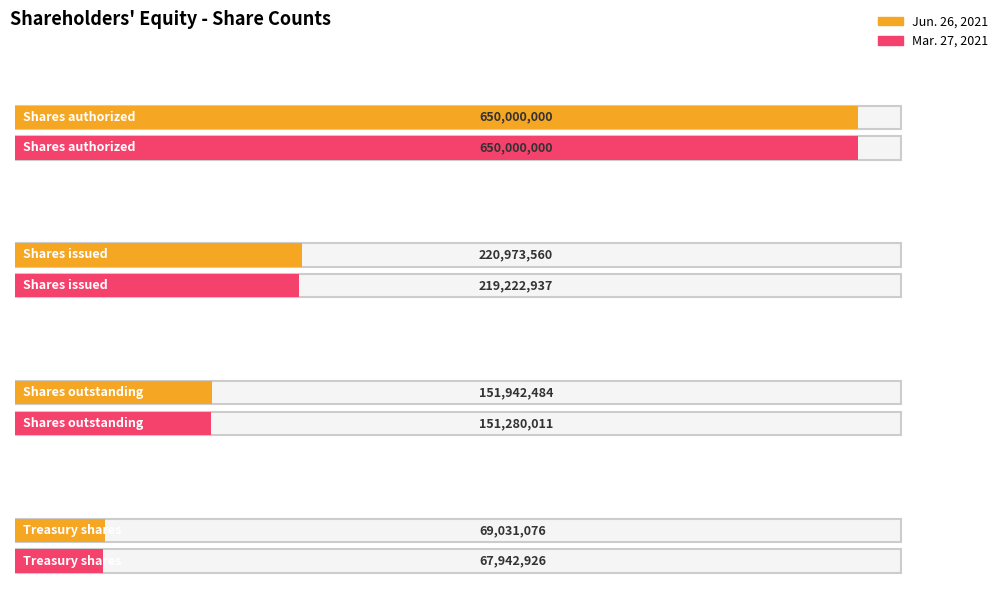

Where does the Jun. 26, 2021 series first go above 220973560?

Shares authorized